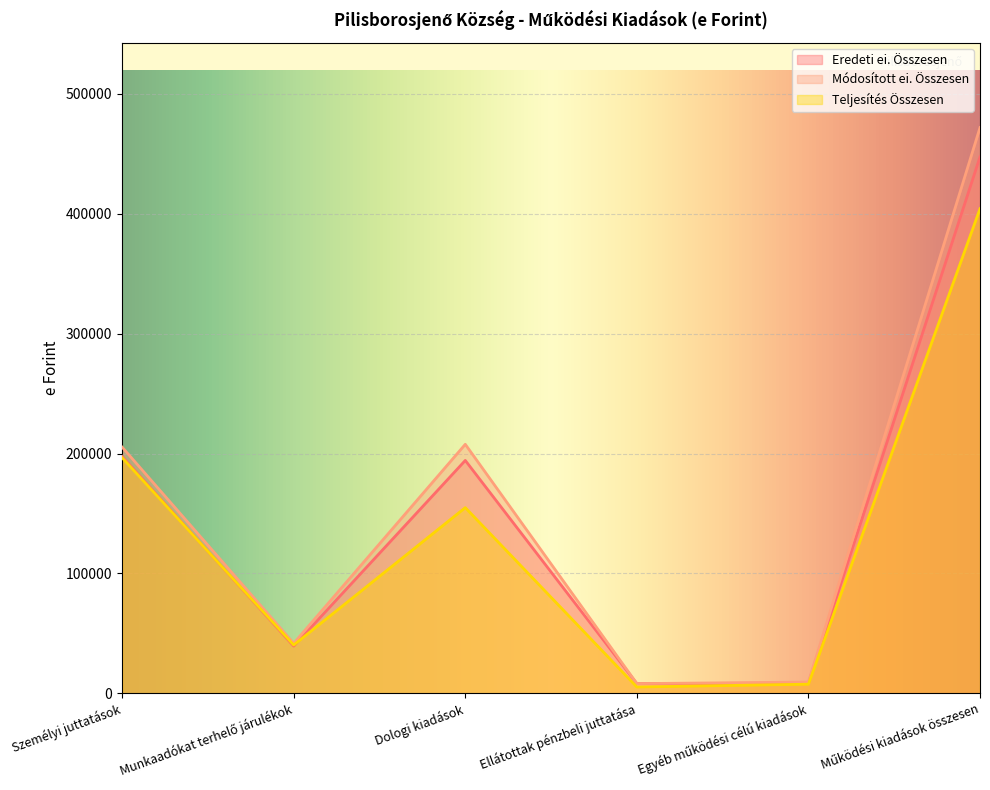

What is the spread (max minus min) of values at Ellátottak pénzbeli juttatása?

2820